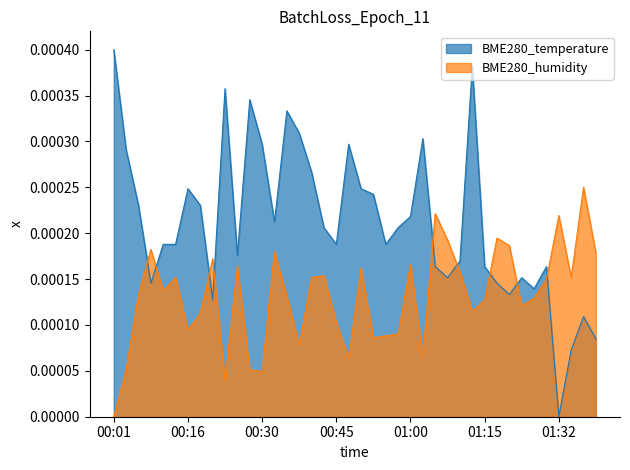

How many categories are shown in the chart?

40